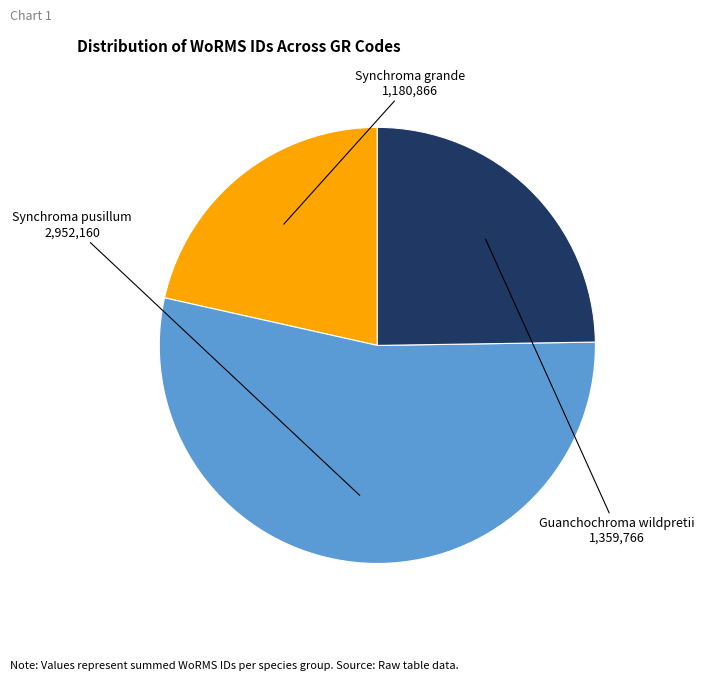

Is the sum of Guanchochroma wildpretii and Synchroma grande greater than half?

No